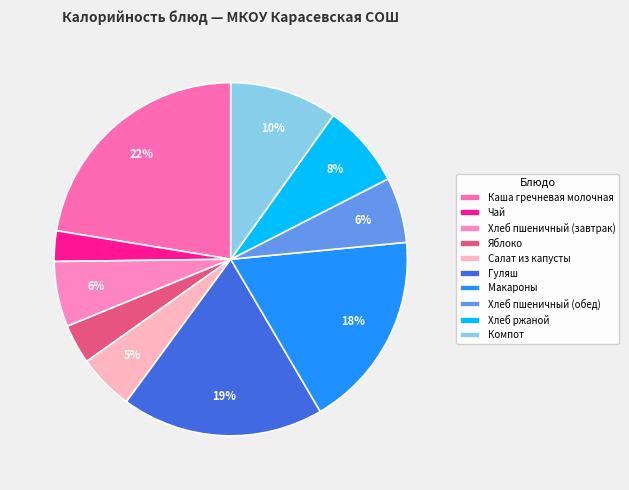

What is the ratio of the value at Макароны to the value at Хлеб пшеничный (обед)?

3.0